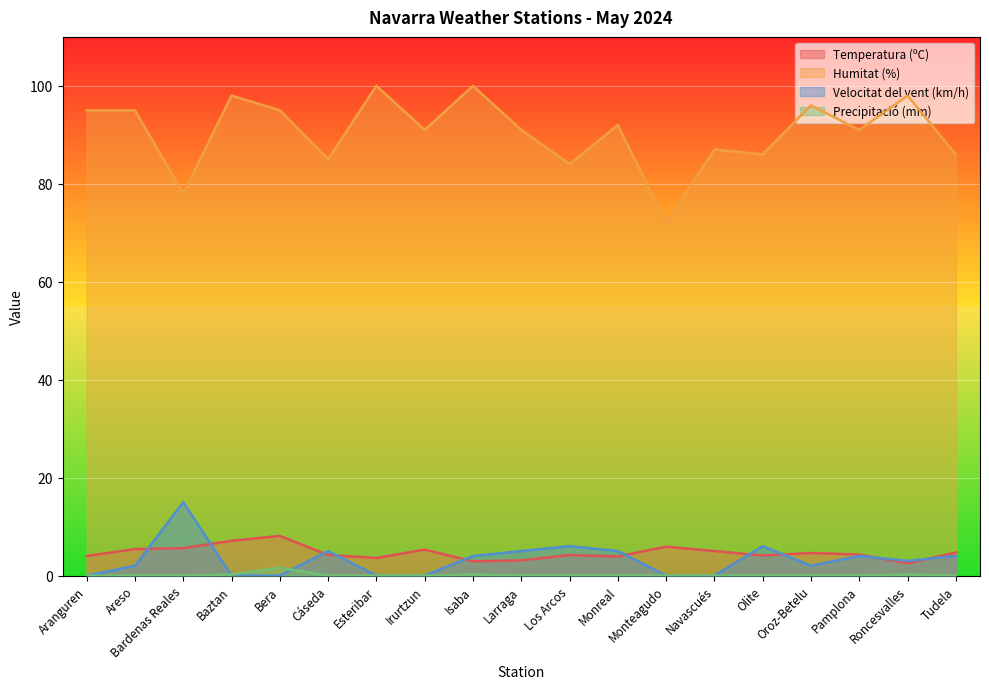

Rank the categories by Precipitació (mm) value from highest to lowest.

Bera, Baztan, Isaba, Roncesvalles, Aranguren, Areso, Bardenas Reales, Cáseda, Esteribar, Irurtzun, Larraga, Los Arcos, Monreal, Monteagudo, Navascués, Olite, Oroz-Betelu, Pamplona, Tudela